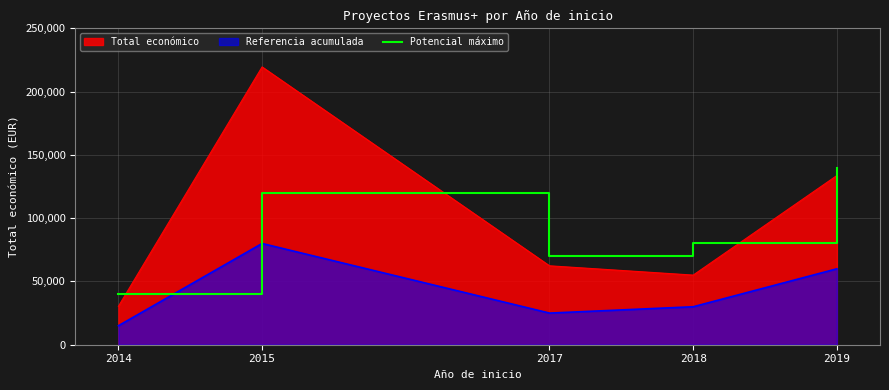

The chart shows a value of 134866 at 2018. True or false?

False